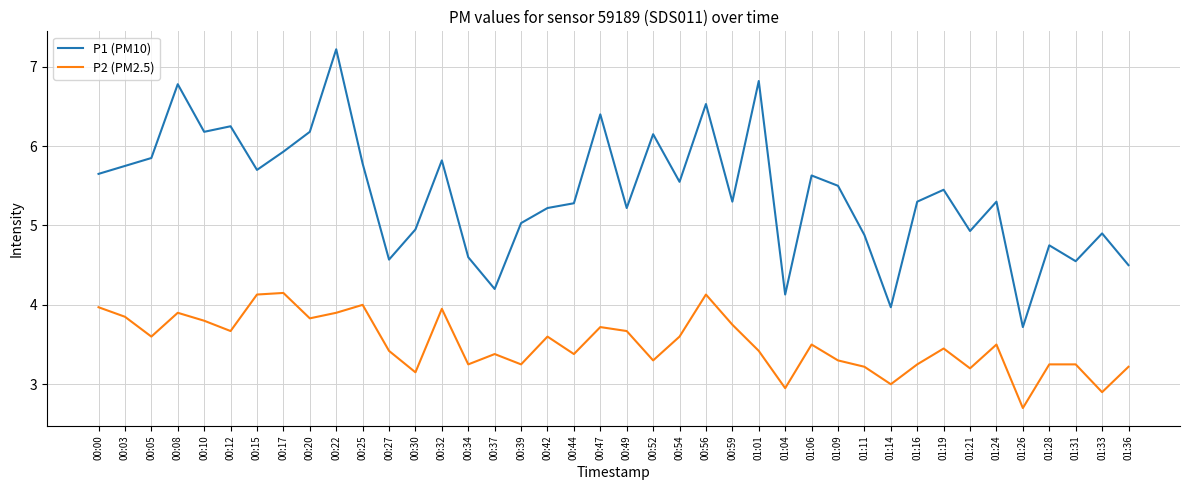

Which series has the largest range (max minus min)?

P1 (PM10)